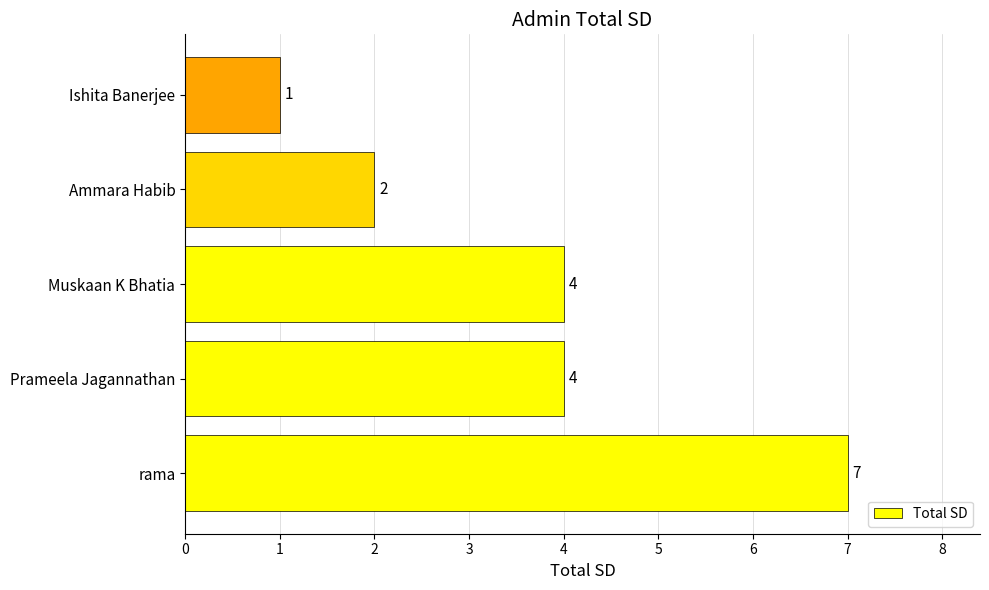

Between Ammara Habib and Ishita Banerjee, which is larger?

Ammara Habib